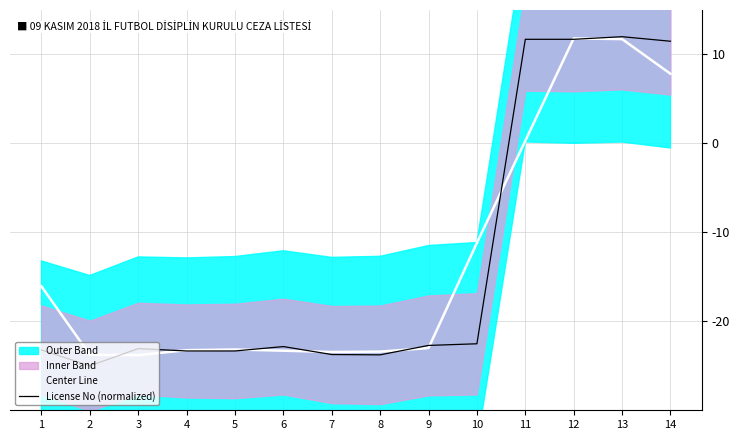

What is the sum of the Center Line values at 10 and 9?

-34.2